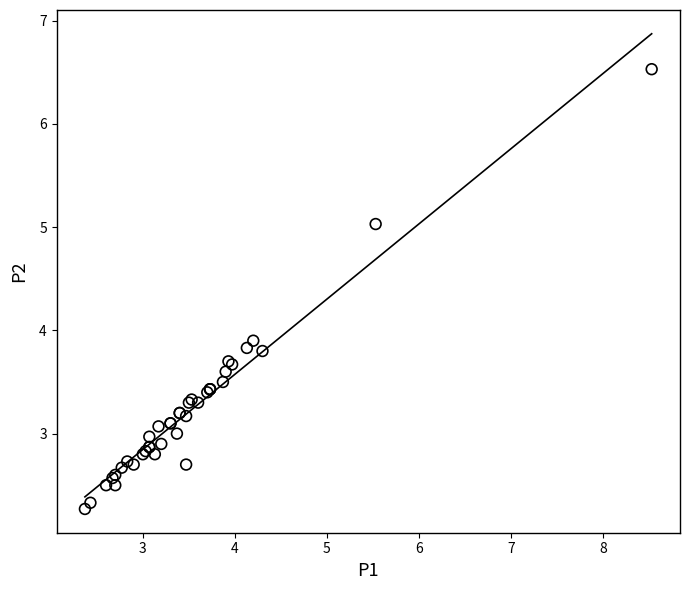

What Y value in the scatter plot is closest to 4?

3.9